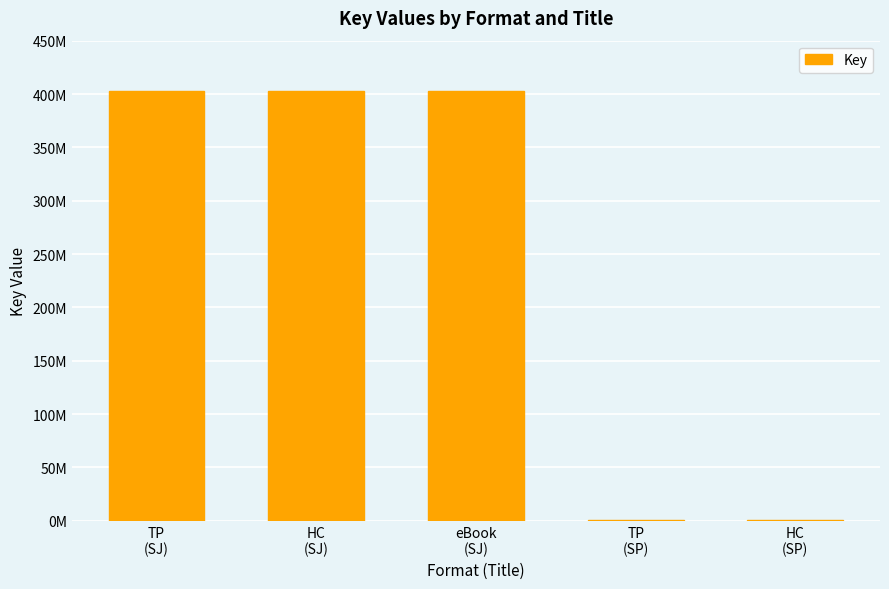

What is the ratio of the value at HC
(SP) to the value at TP
(SP)?

1.0